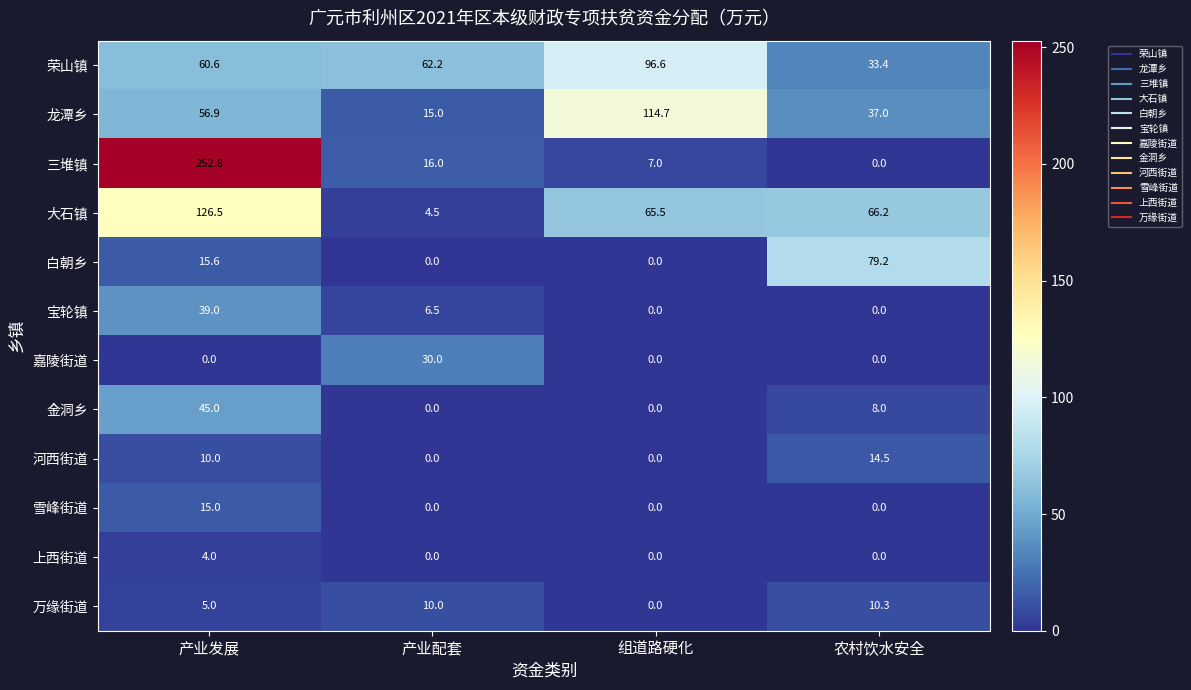

At which category does the chart reach its peak across all series?

产业发展